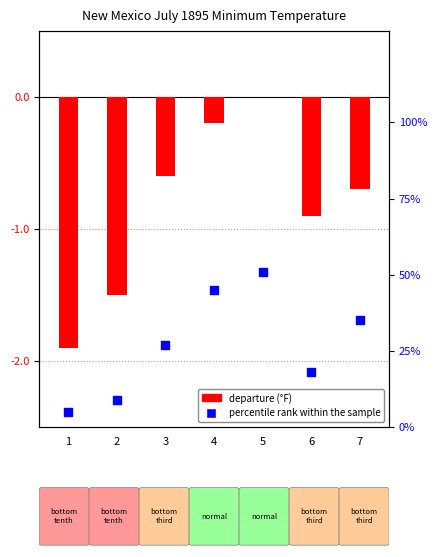

Which series contains the lowest Y value?

departure